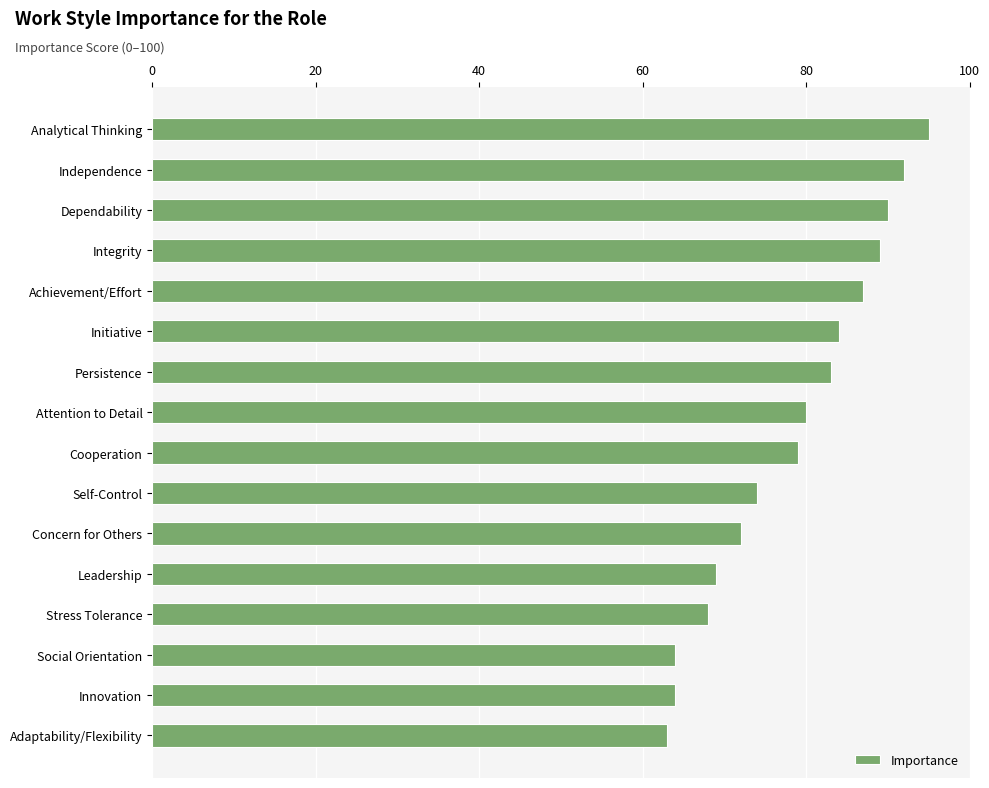

How many data points does each series have?

16